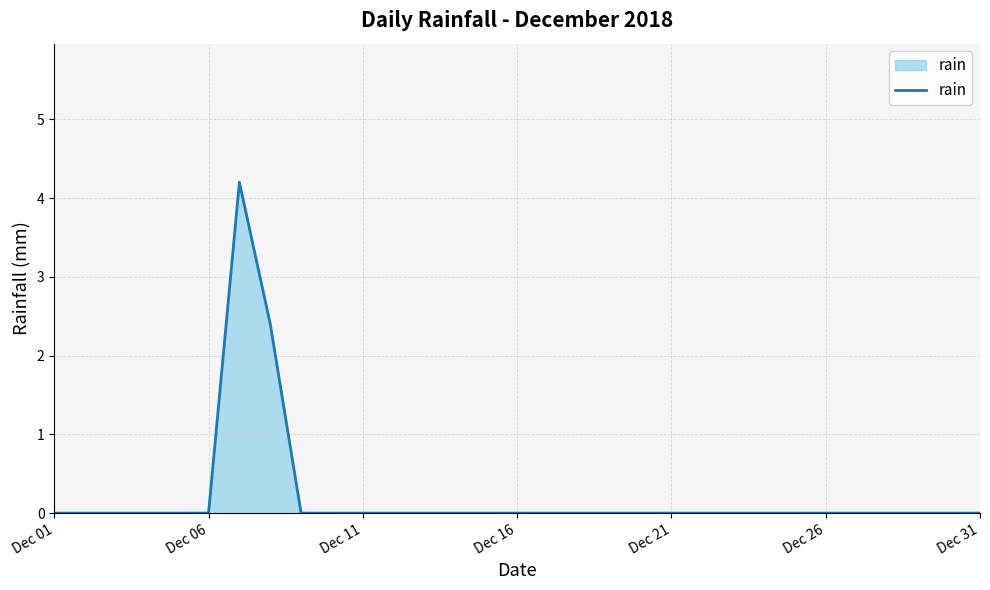

What is the greatest value displayed?

4.2